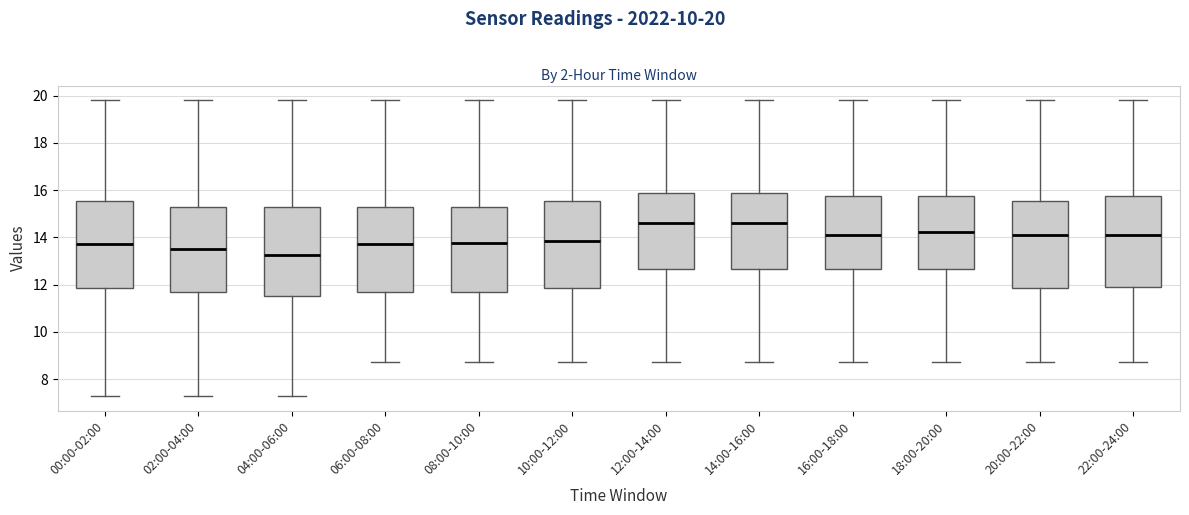

Reading left to right, read every box against the y-axis: the position of its median line, the range the box covers, and the ends of its whiskers. The values are not printed on the chart, so give them approximately, as read against the axis.

00:00-02:00: median 13.8, box 11.8 to 15.6, whiskers 7.4 to 19.8
02:00-04:00: median 13.6, box 11.6 to 15.2, whiskers 7.4 to 19.8
04:00-06:00: median 13.2, box 11.6 to 15.2, whiskers 7.4 to 19.8
06:00-08:00: median 13.8, box 11.6 to 15.2, whiskers 8.8 to 19.8
08:00-10:00: median 13.8, box 11.6 to 15.2, whiskers 8.8 to 19.8
10:00-12:00: median 13.8, box 11.8 to 15.6, whiskers 8.8 to 19.8
12:00-14:00: median 14.6, box 12.6 to 15.8, whiskers 8.8 to 19.8
14:00-16:00: median 14.6, box 12.6 to 15.8, whiskers 8.8 to 19.8
16:00-18:00: median 14.2, box 12.6 to 15.8, whiskers 8.8 to 19.8
18:00-20:00: median 14.2, box 12.6 to 15.8, whiskers 8.8 to 19.8
20:00-22:00: median 14.2, box 11.8 to 15.6, whiskers 8.8 to 19.8
22:00-24:00: median 14.2, box 12.0 to 15.8, whiskers 8.8 to 19.8